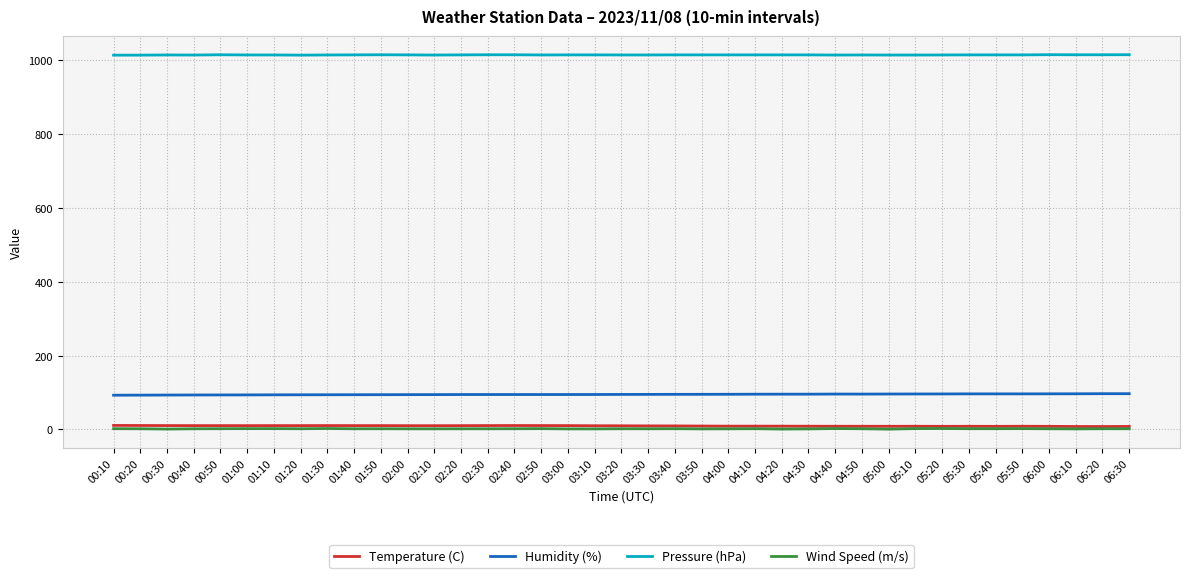

What is the difference between the highest and lowest values at 05:10?

1012.4